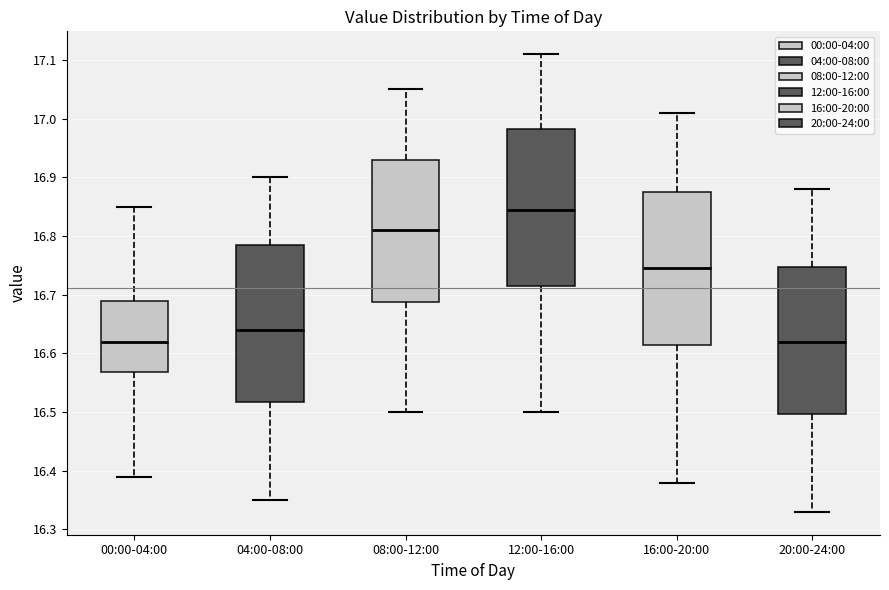

Where is the lower edge of the box for 20:00-24:00 on the y-axis? The values are not printed on the chart, so give them approximately, as read against the axis.

16.50